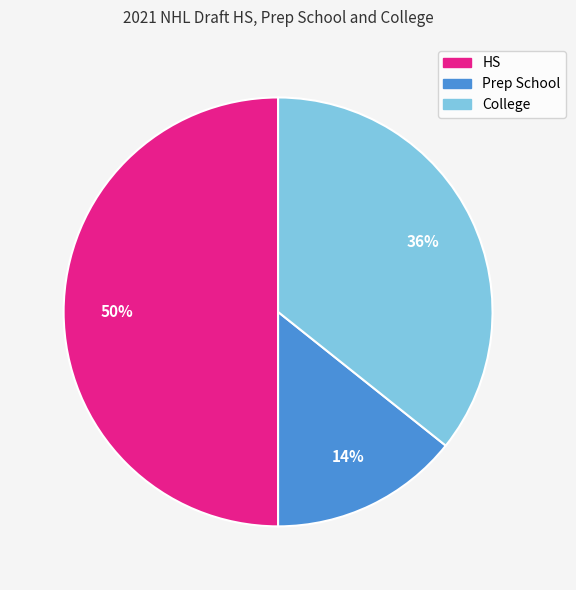

Between HS and Prep School, which is larger?

HS